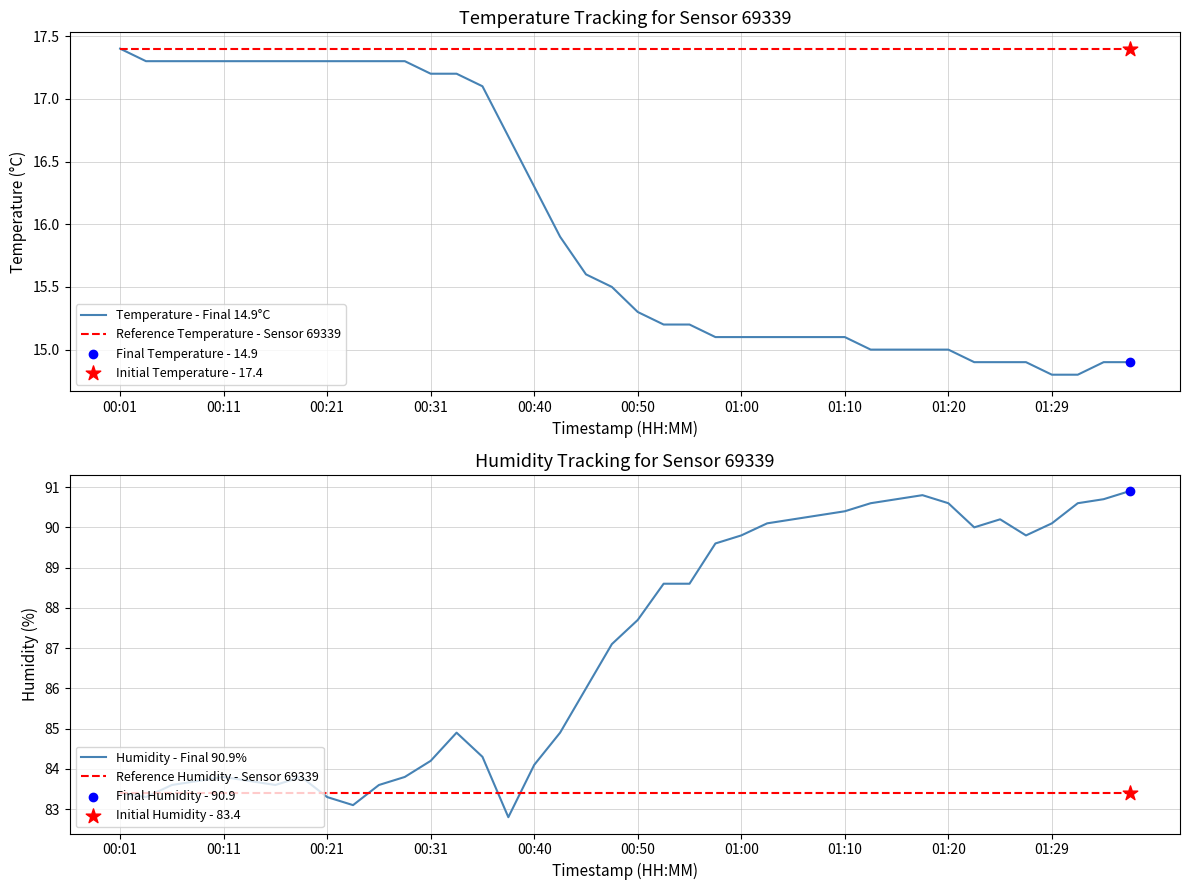

Which series has the widest spread of Y values?

Humidity - Final 90.9%